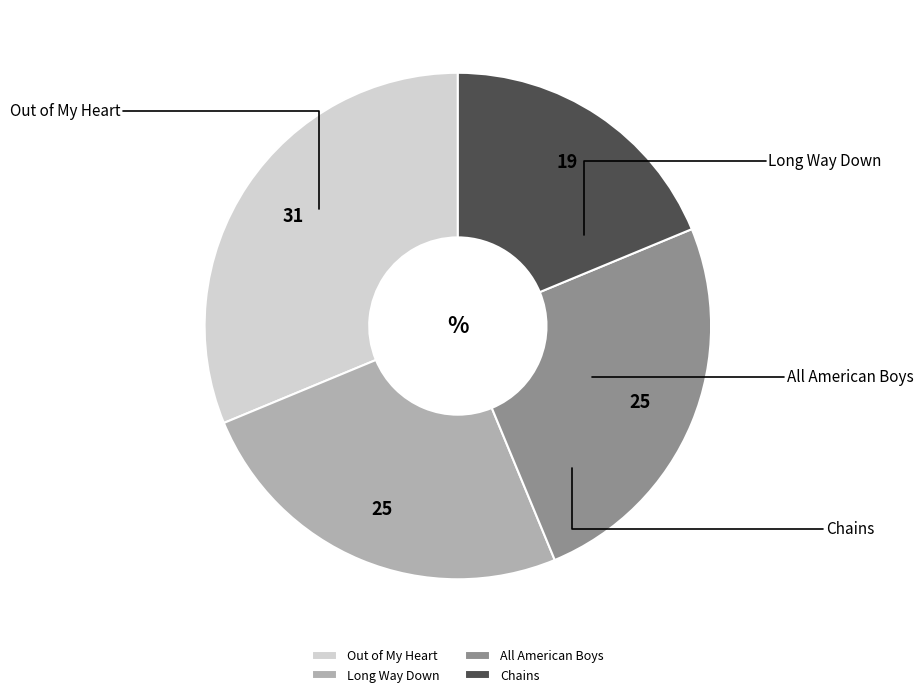

Which category has the smallest portion of the pie?

Chains